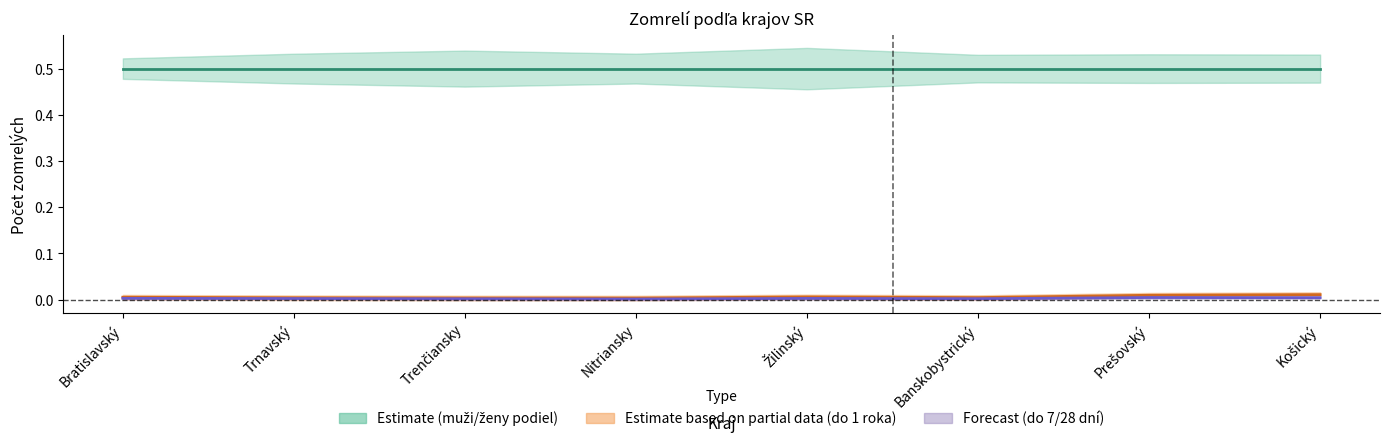

Reading left to right, list all the values displayed in this chart.

Zomrelí ženy: 0.5	0.5	0.5	0.5	0.5	0.5	0.5	0.5
Zomrelí do 28 dní: 0.0	0.0	0.0	0.0	0.0	0.0	0.0	0.0